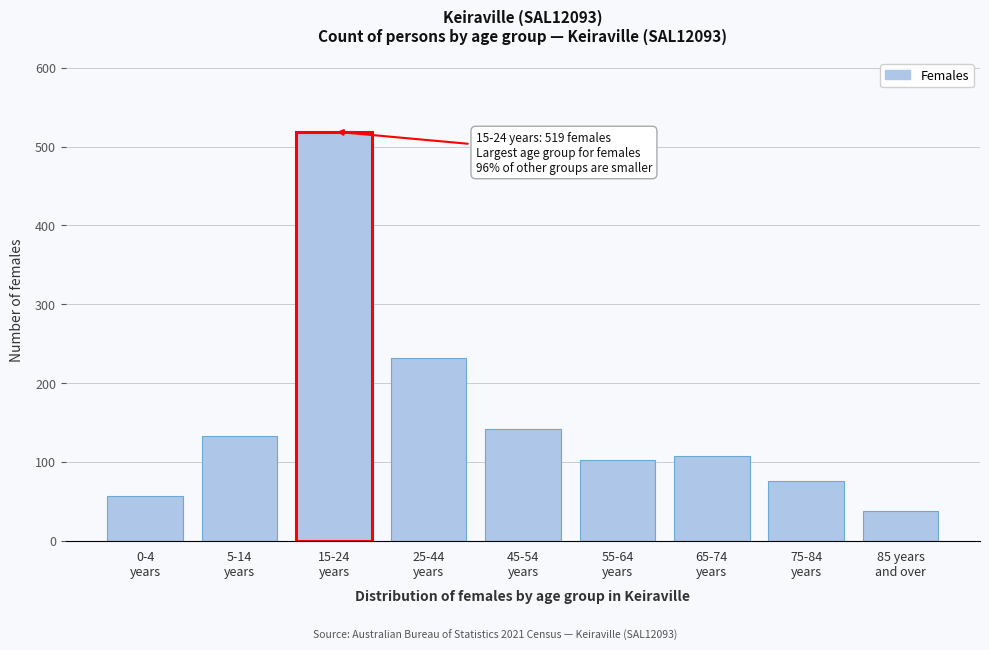

Reading left to right, extract all data points from this chart.

56	133	519	232	141	102	107	76	38